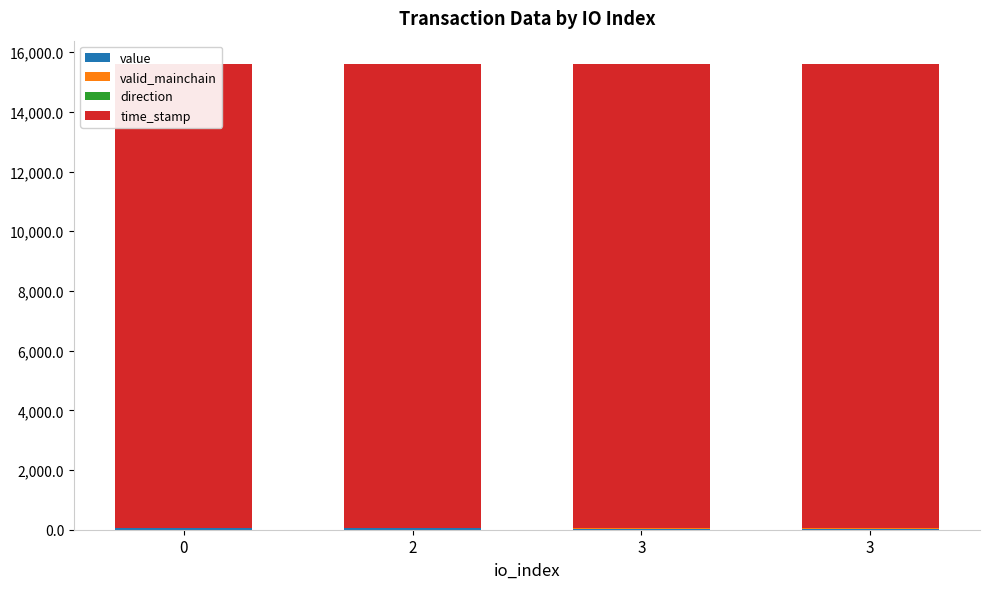

What is the spread (max minus min) of values at 3?

15521.3